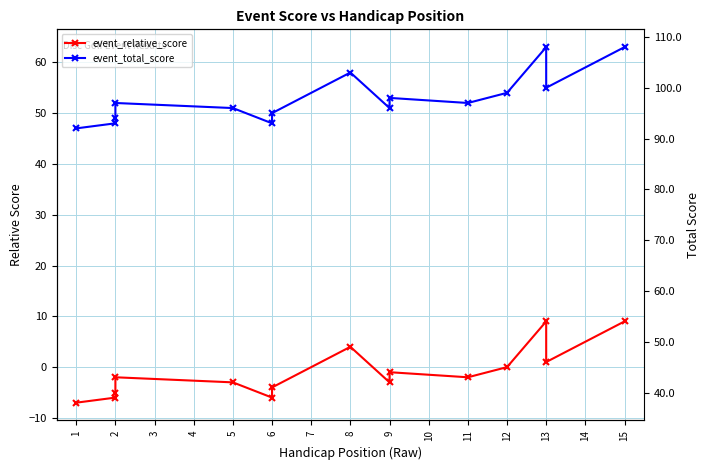

True or false: event_total_score has a value of 55 at 13.

True